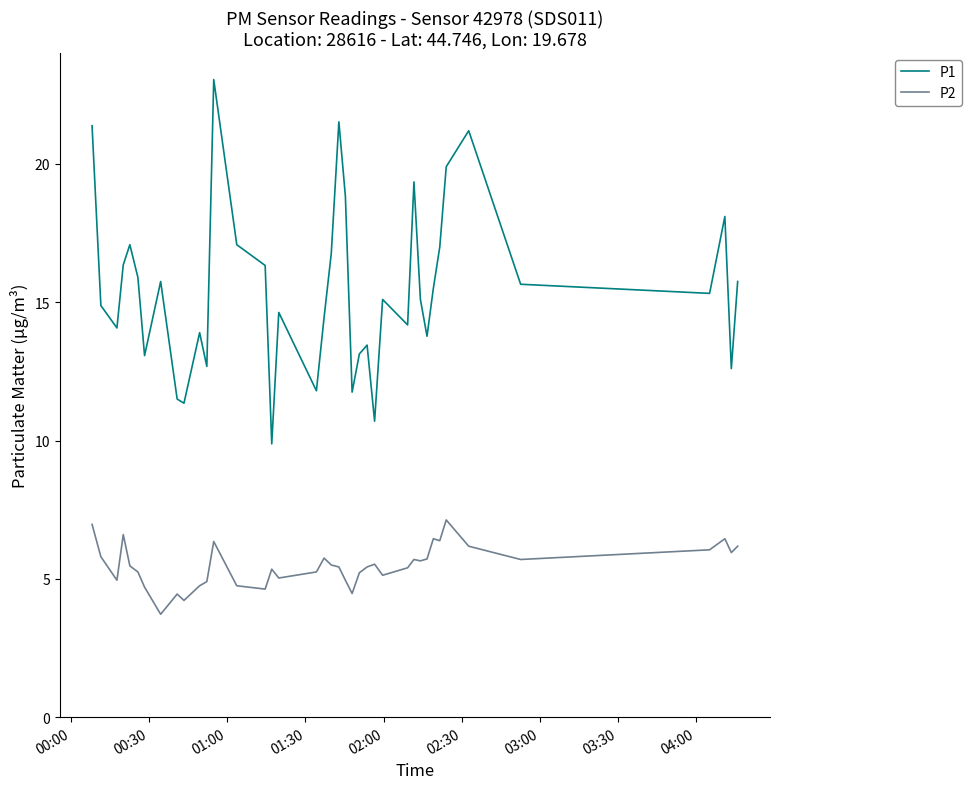

List the series in order of their peak value, lowest first.

P2, P1